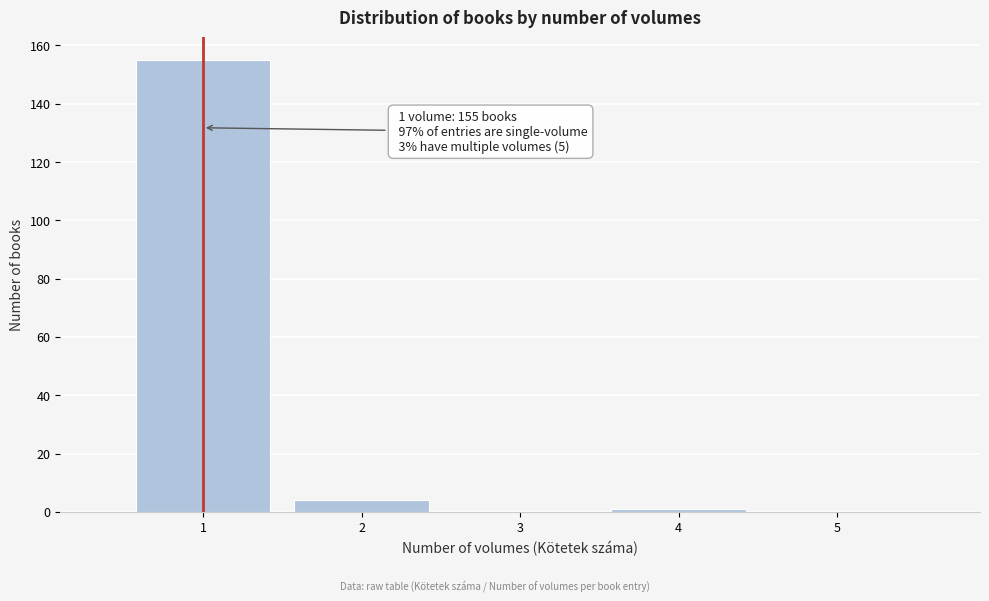

Reading left to right, what are all the values shown in this chart?

1=155	2=4	3=0	4=1	5=0